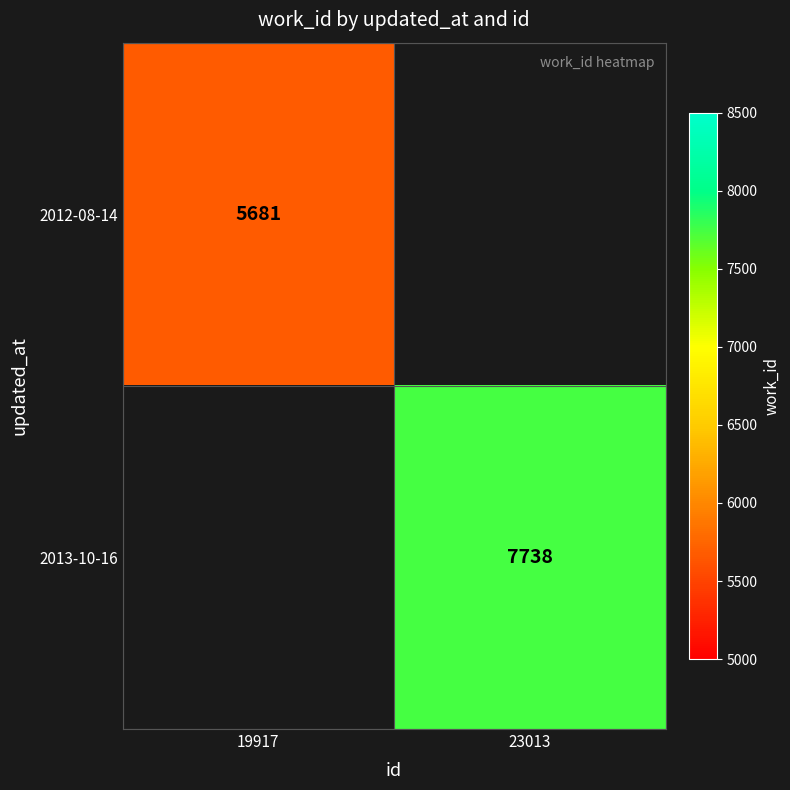

The value of 2013-10-16 at 23013 is 1764. True or false?

False